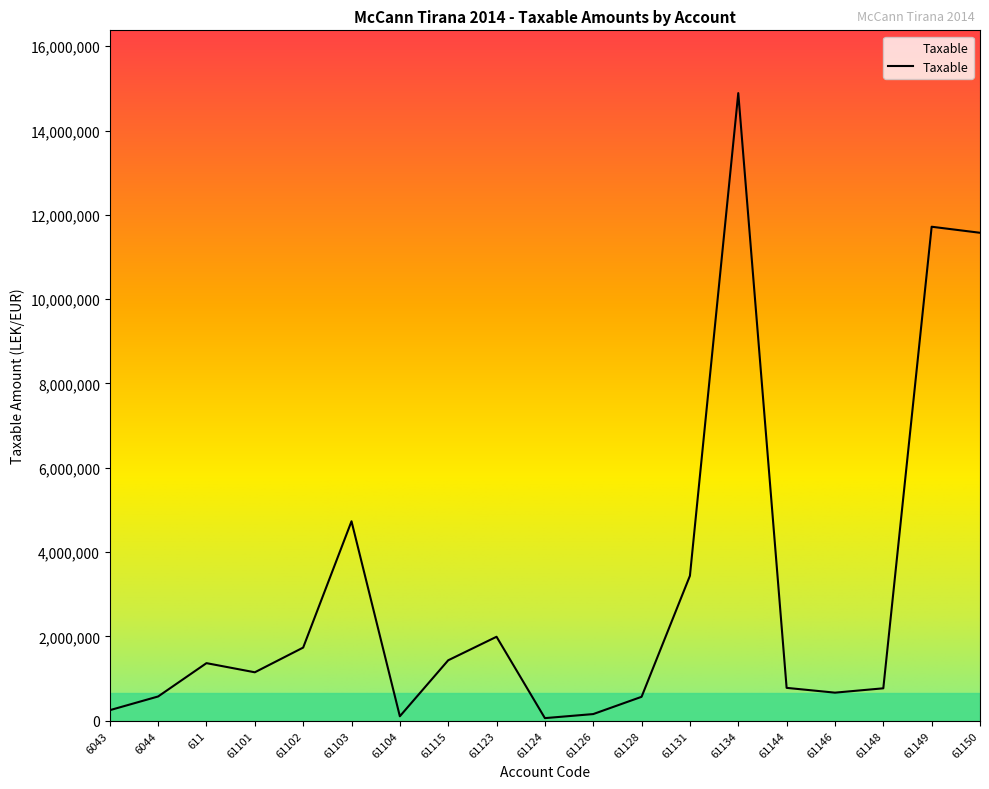

What is the change in value from 61146 to 61149?

+11051791.2